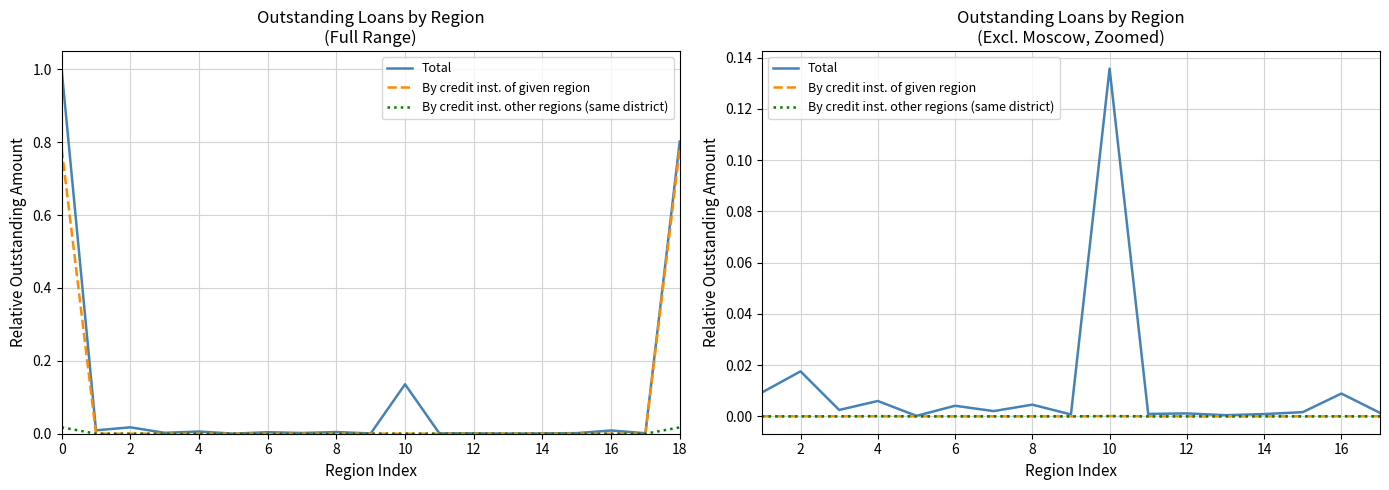

Does the chart have visible grid lines?

Yes